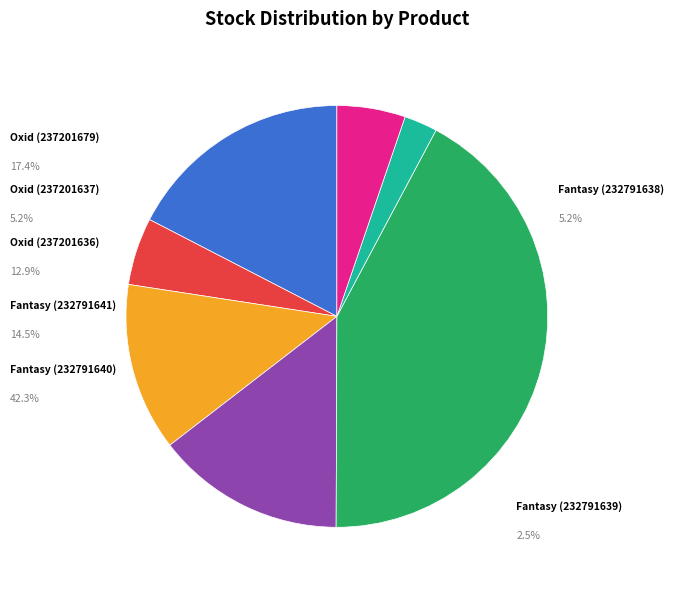

How many segments does this pie chart have?

7